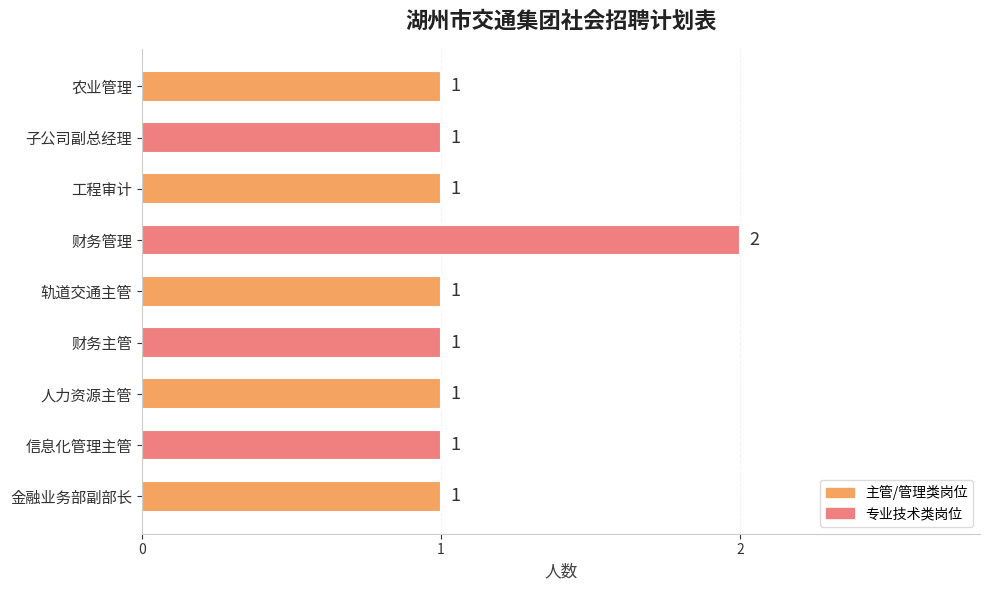

What is the average value?

1